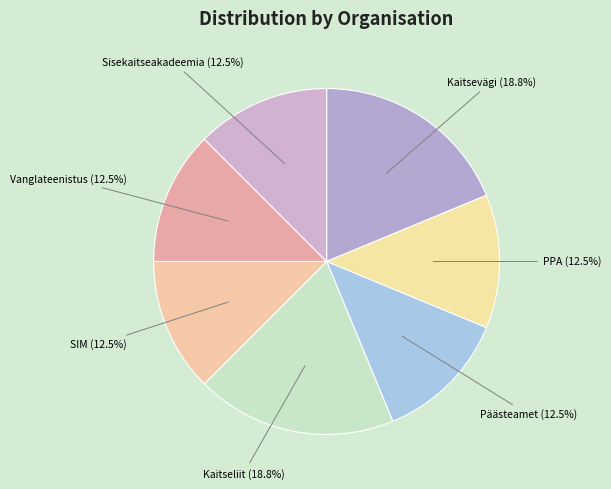

How much of the chart is everything except Sisekaitseakadeemia?

87.5%